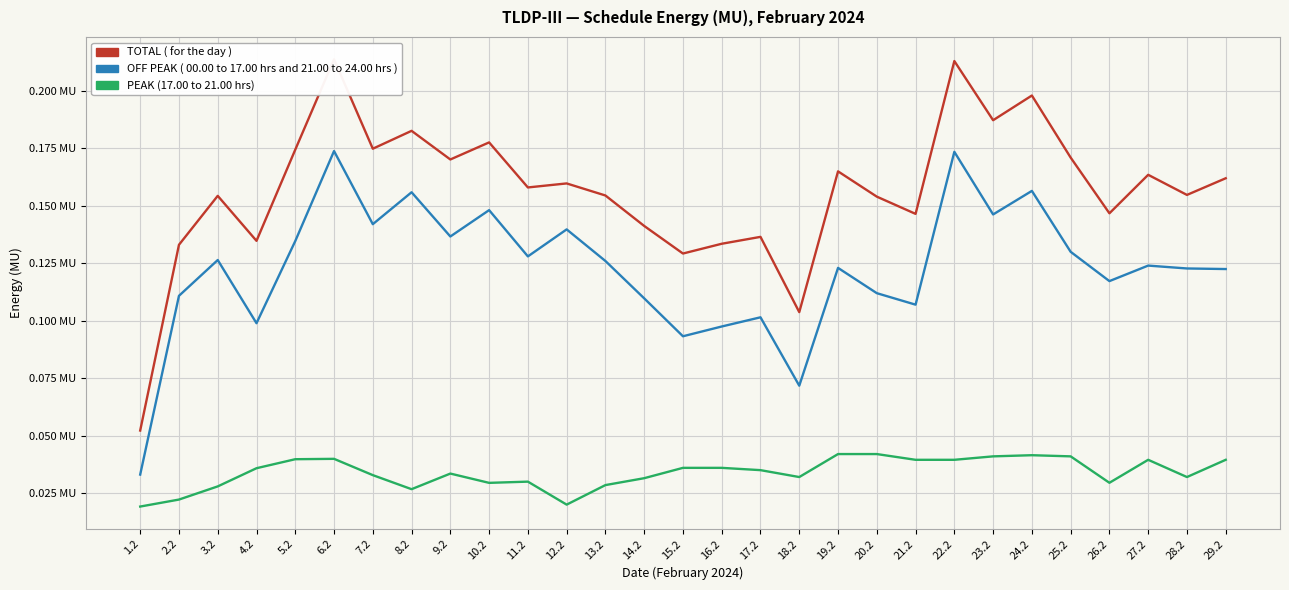

What are all the series names shown in the legend?

TOTAL ( for the day ), OFF PEAK ( 00.00 to 17.00 hrs and 21.00 to 24.00 hrs ), PEAK (17.00 to 21.00 hrs)